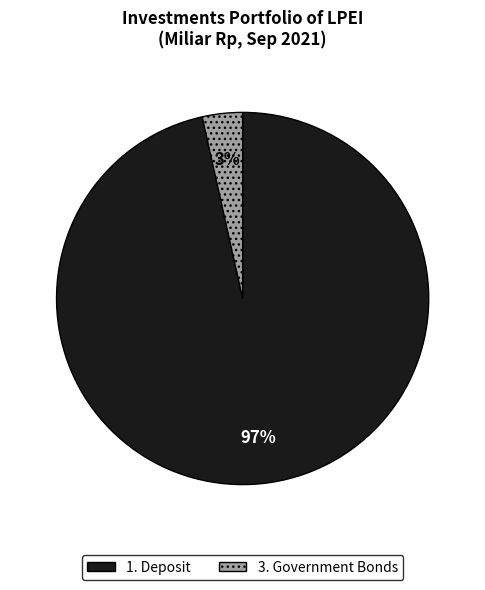

To the nearest percent, what is the average slice percentage?

50%